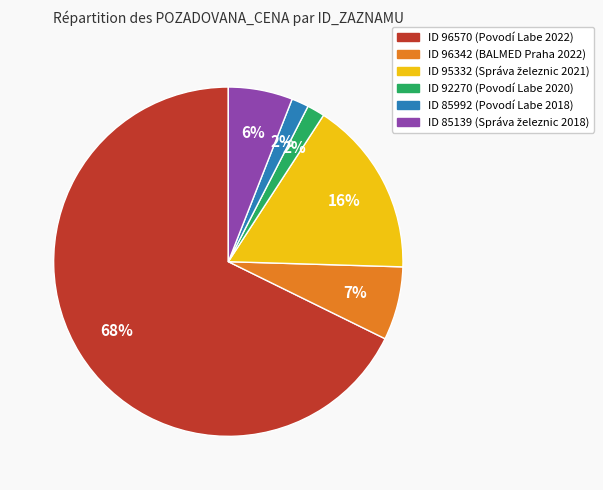

Does any single category account for the majority?

Yes